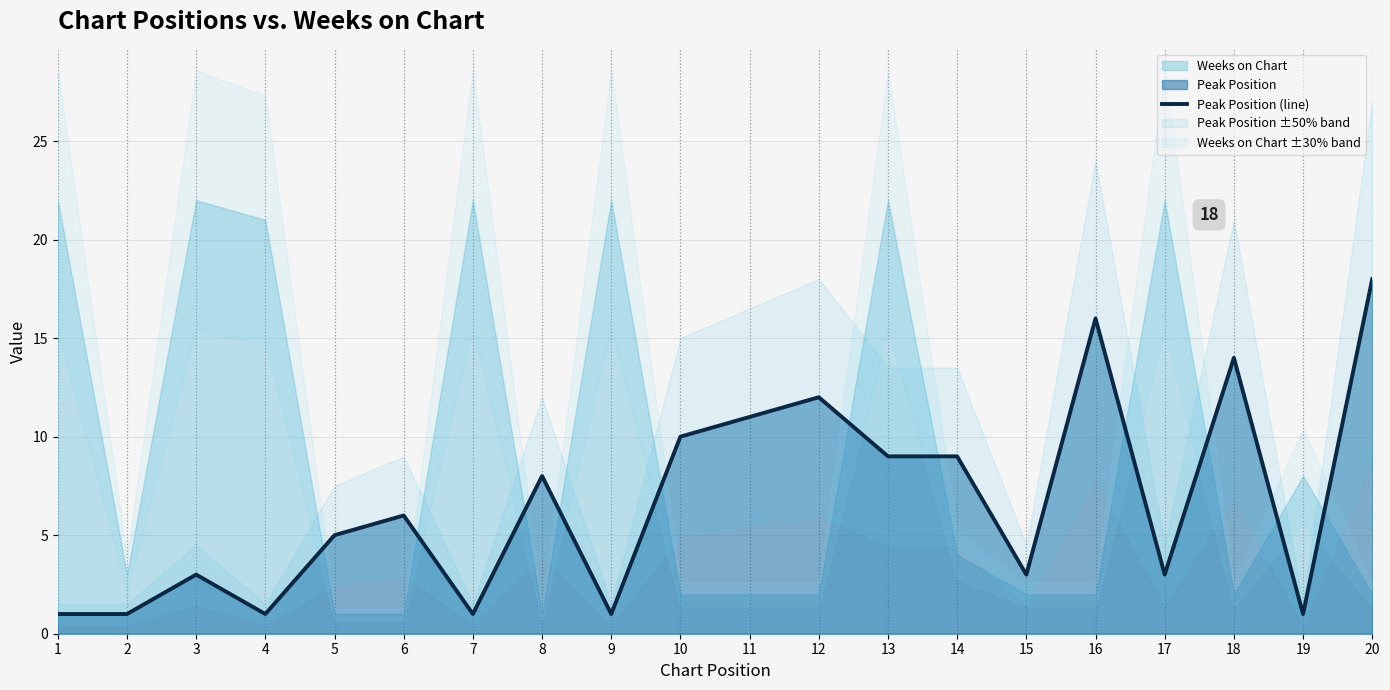

Is it true that Peak Position (line) equals 0 at 2?

False